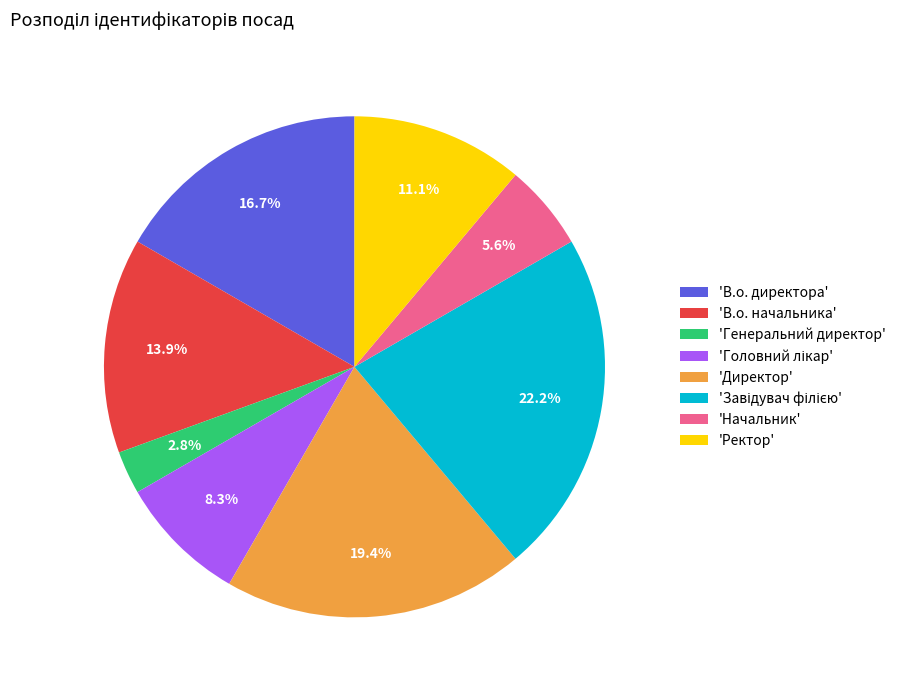

Is there any slice that represents more than half of the pie?

No